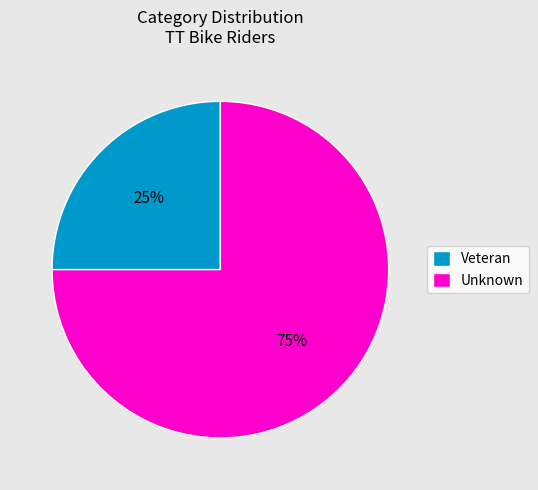

How many segments does this pie chart have?

2